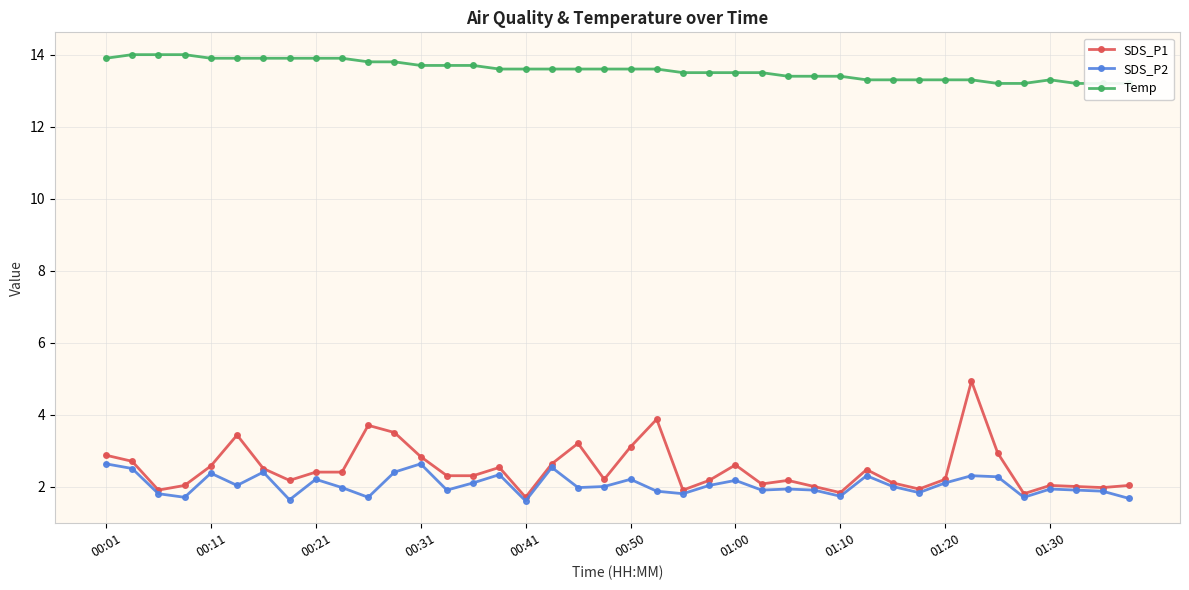

What is the total value across all series at 15?

18.5